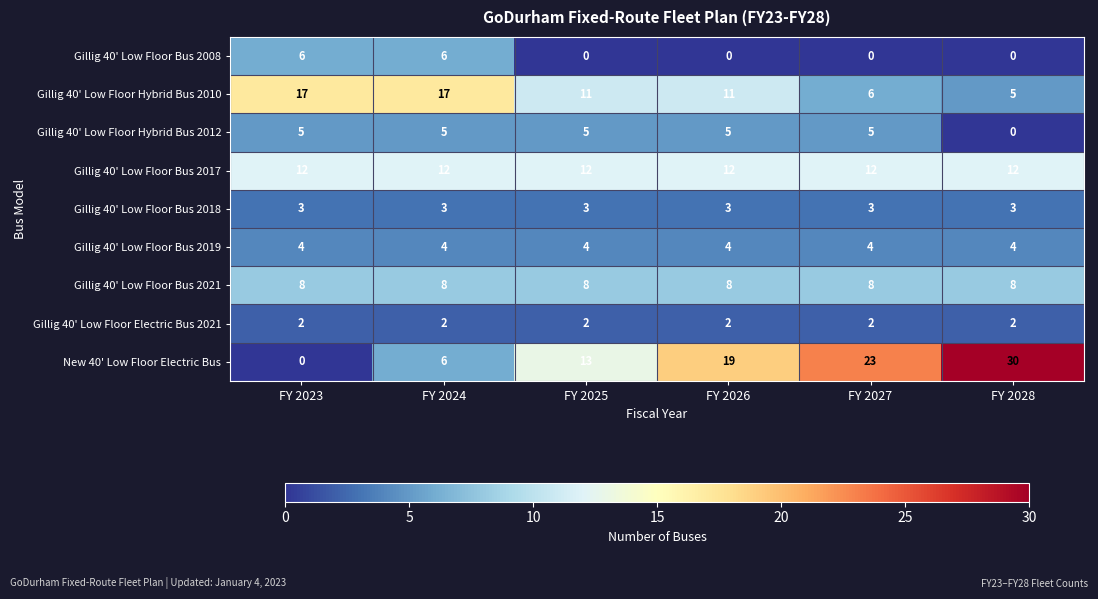

Which series changed the most between FY 2023 and FY 2025?

New 40' Low Floor Electric Bus